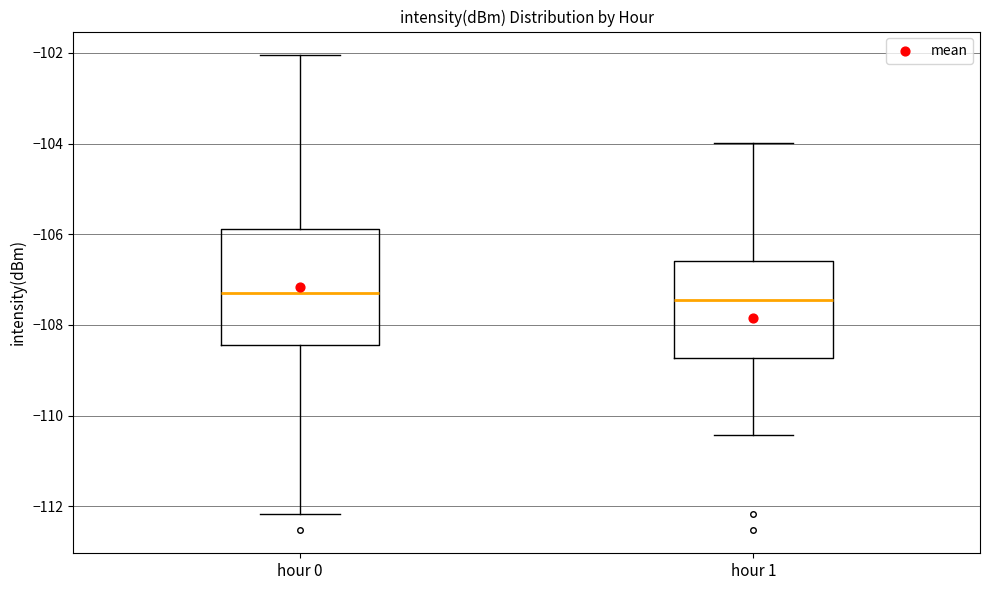

Reading left to right, read every box against the y-axis: the position of its median line, the range the box covers, and the ends of its whiskers. The values are not printed on the chart, so give them approximately, as read against the axis.

hour 0: median -107.2, box -108.4 to -105.8, whiskers -112.2 to -102.0
hour 1: median -107.4, box -108.8 to -106.6, whiskers -110.4 to -104.0